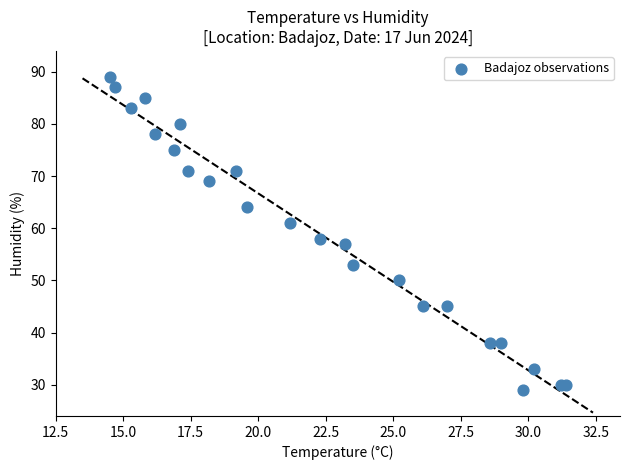

What Y value in the scatter plot is closest to 59?

58